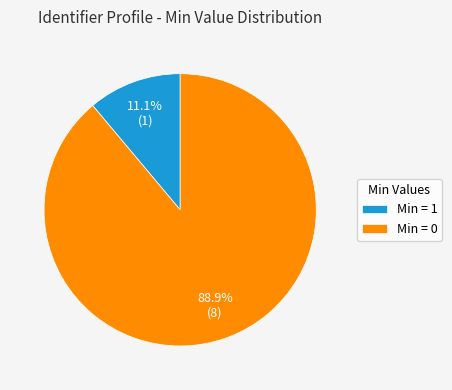

Rank the categories by value from lowest to highest.

Min = 1, Min = 0